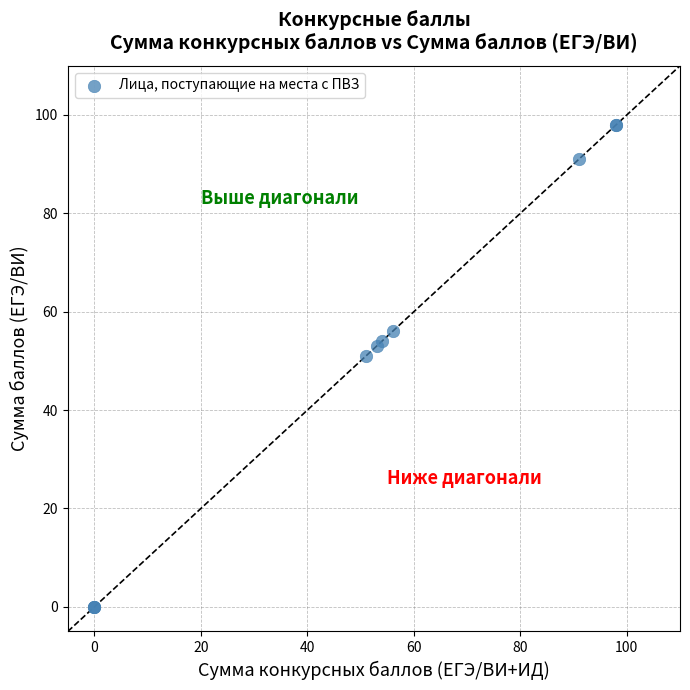

What Y value in the scatter plot is closest to 49?

51